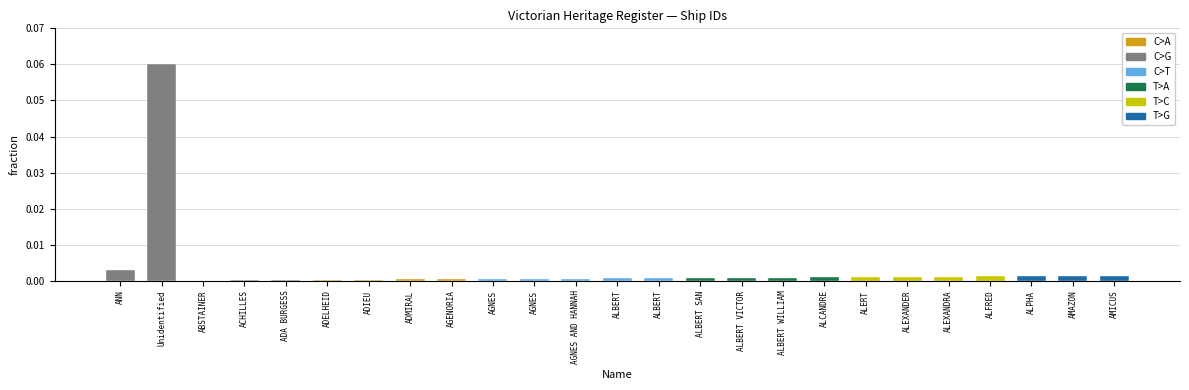

Reading right to left, extract all data points from this chart.

AMICUS=0.0	AMAZON=0.0	ALPHA=0.0	ALFRED=0.0	ALEXANDRA=0.0	ALEXANDER=0.0	ALERT=0.0	ALCANDRE=0.0	ALBERT WILLIAM=0.0	ALBERT VICTOR=0.0	ALBERT SAN=0.0	ALBERT=0.0	ALBERT=0.0	AGNES AND HANNAH=0.0	AGNES=0.0	AGNES=0.0	AGENORIA=0.0	ADMIRAL=0.0	ADIEU=0.0	ADELHEID=0.0	ADA BURGESS=0.0	ACHILLES=0.0	ABSTAINER=0.0	Unidentified=0.1	ANN=0.0